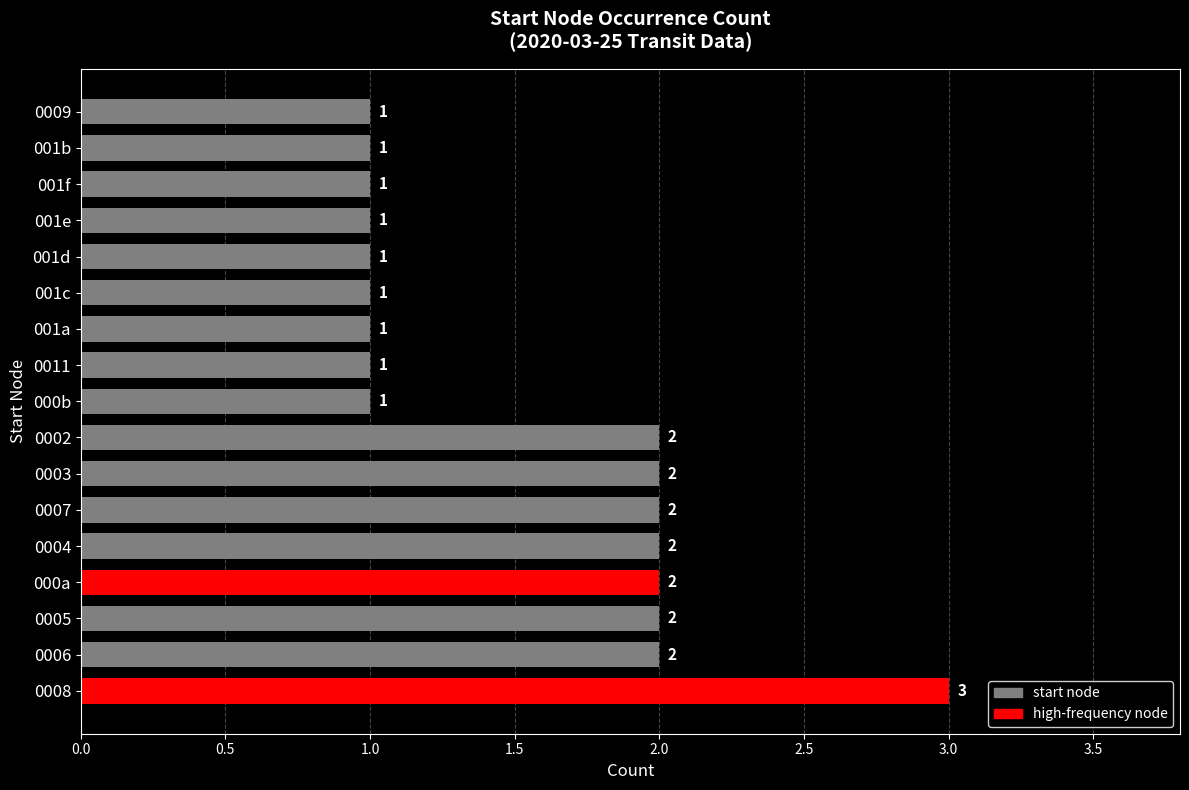

The chart shows a value of 2 at 0002. True or false?

True